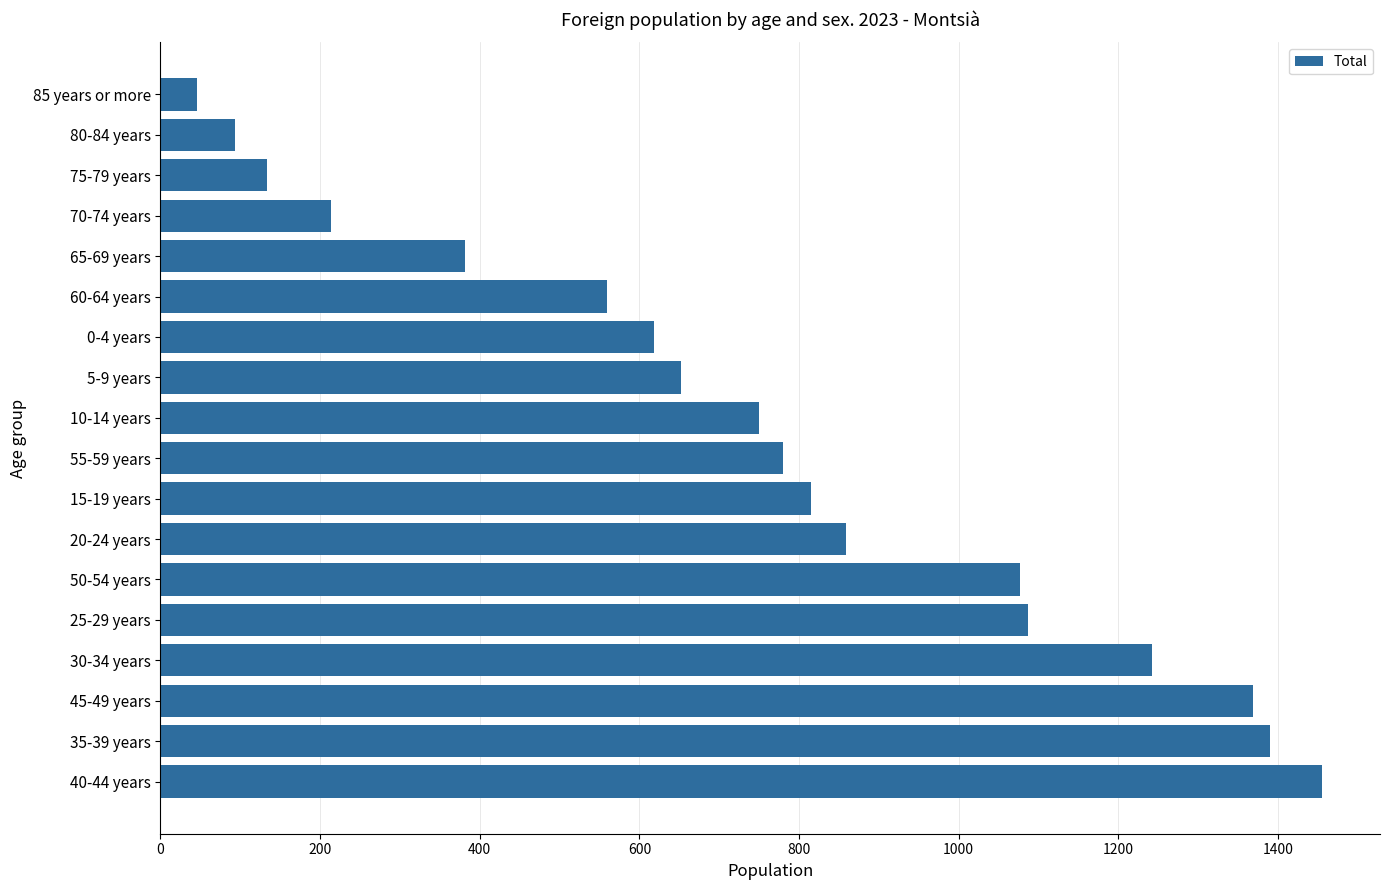

The value at 10-14 years is 750. True or false?

True